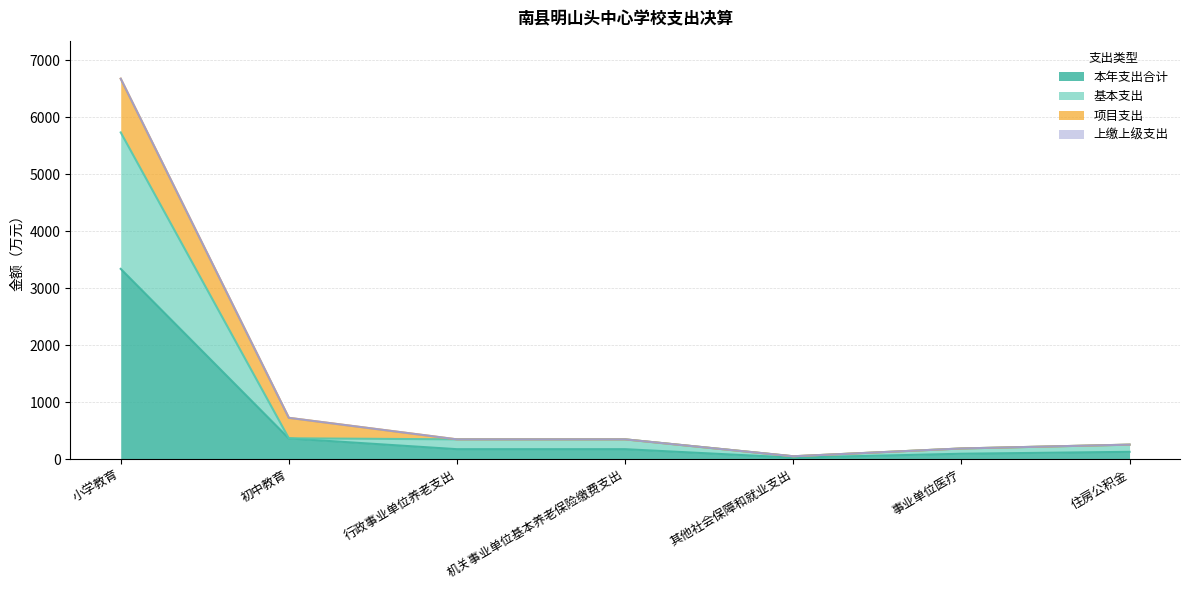

Where is 本年支出合计 nearest to the value 1681?

初中教育